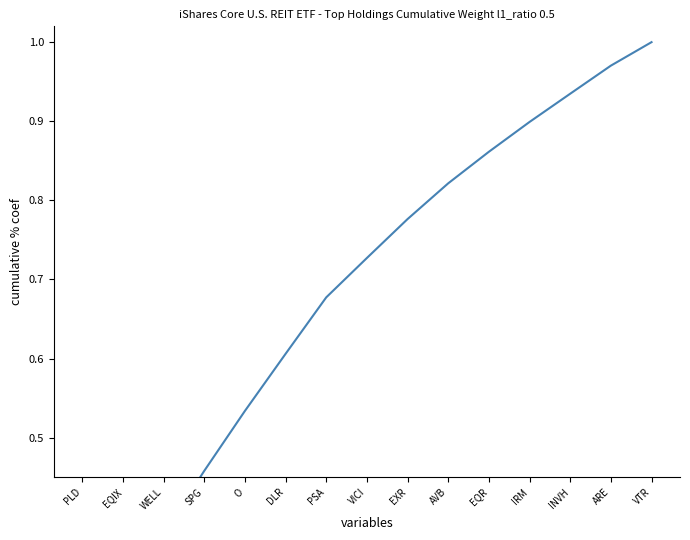

What is the change in value from PLD to INVH?

+0.8